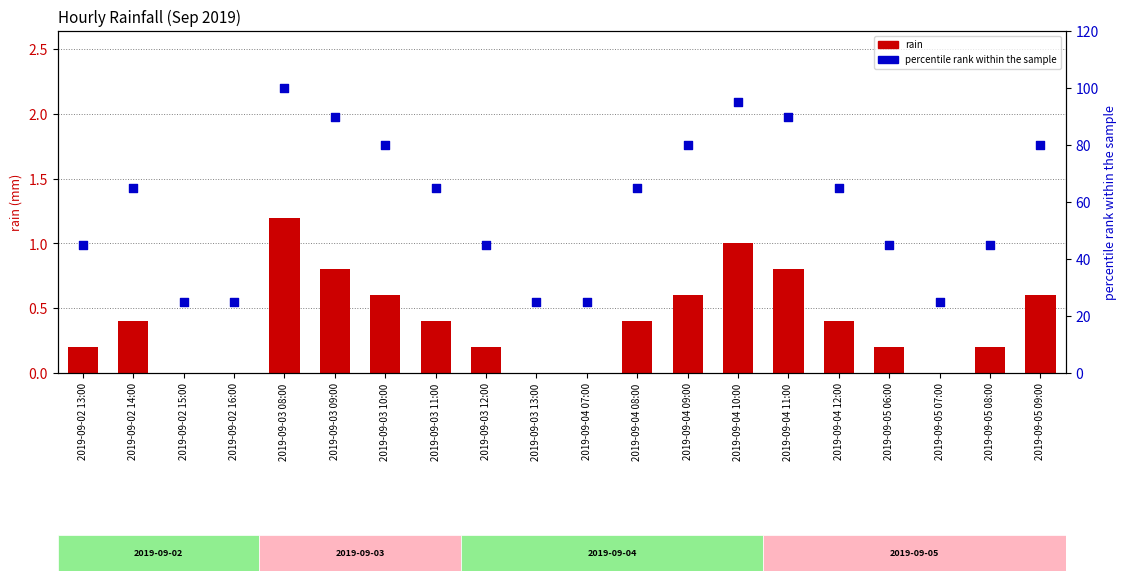

Which series has the largest Y range (max minus min)?

percentile rank within the sample